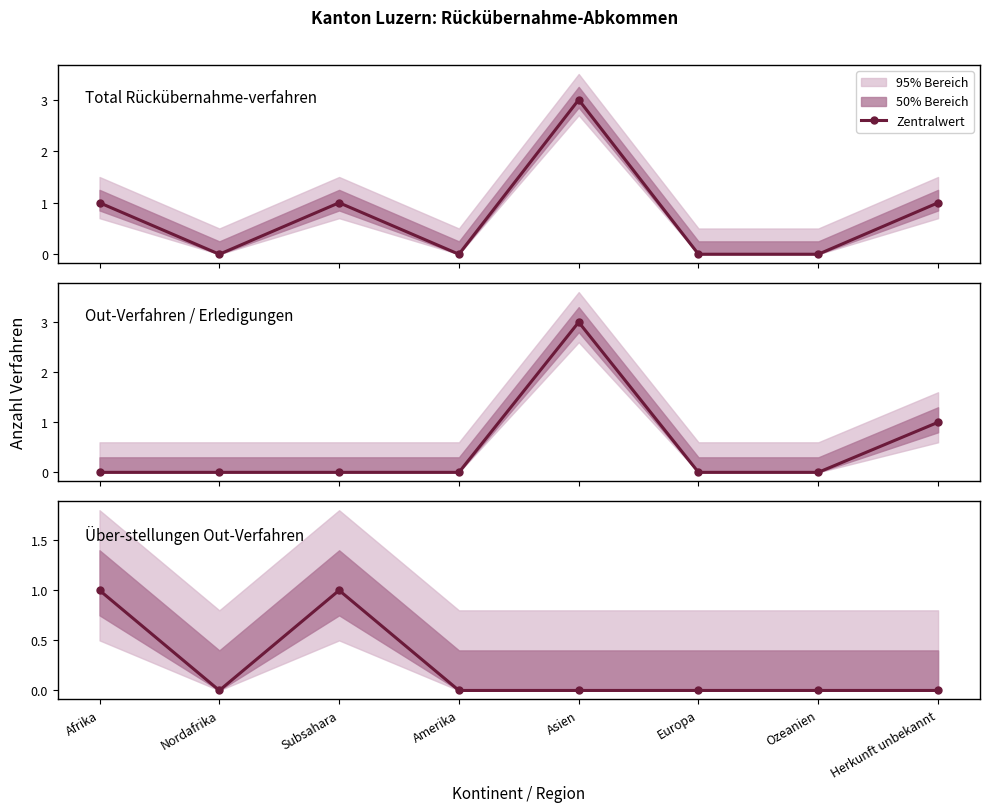

Where is Total Erledigungen Out nearest to the value 1?

Herkunft unbekannt